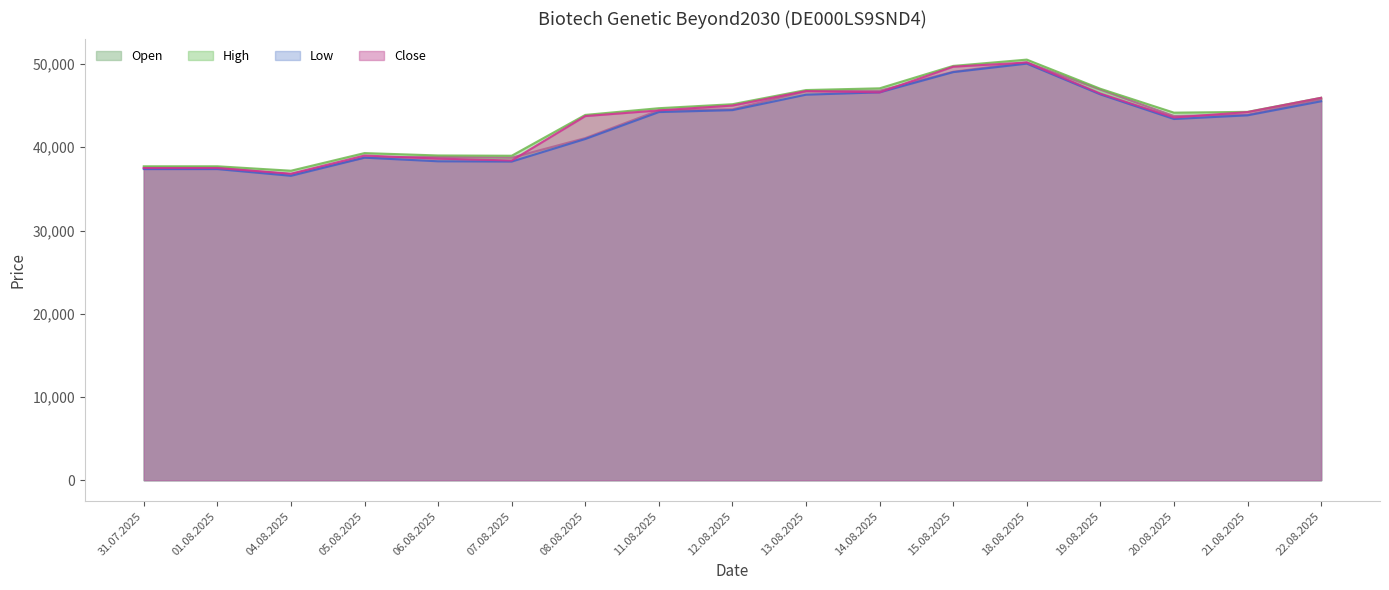

Reading right to left, list all the values displayed in this chart.

Open: 22.08.2025=45777	21.08.2025=43907	20.08.2025=43762	19.08.2025=46929	18.08.2025=50203	15.08.2025=49074	14.08.2025=46801	13.08.2025=46759	12.08.2025=44558	11.08.2025=44439	08.08.2025=41104	07.08.2025=38753	06.08.2025=38842	05.08.2025=38758	04.08.2025=36759	01.08.2025=37546	31.07.2025=37546
High: 22.08.2025=45947	21.08.2025=44258	20.08.2025=44163	19.08.2025=47031	18.08.2025=50535	15.08.2025=49779	14.08.2025=47087	13.08.2025=46879	12.08.2025=45176	11.08.2025=44697	08.08.2025=43891	07.08.2025=38985	06.08.2025=39018	05.08.2025=39305	04.08.2025=37185	01.08.2025=37719	31.07.2025=37719
Low: 22.08.2025=45528	21.08.2025=43838	20.08.2025=43398	19.08.2025=46355	18.08.2025=50051	15.08.2025=49029	14.08.2025=46600	13.08.2025=46319	12.08.2025=44464	11.08.2025=44230	08.08.2025=40995	07.08.2025=38285	06.08.2025=38316	05.08.2025=38750	04.08.2025=36573	01.08.2025=37381	31.07.2025=37381
Close: 22.08.2025=45947	21.08.2025=44234	20.08.2025=43580	19.08.2025=46454	18.08.2025=50191	15.08.2025=49683	14.08.2025=46606	13.08.2025=46758	12.08.2025=45014	11.08.2025=44435	08.08.2025=43750	07.08.2025=38410	06.08.2025=38638	05.08.2025=39015	04.08.2025=36828	01.08.2025=37505	31.07.2025=37505